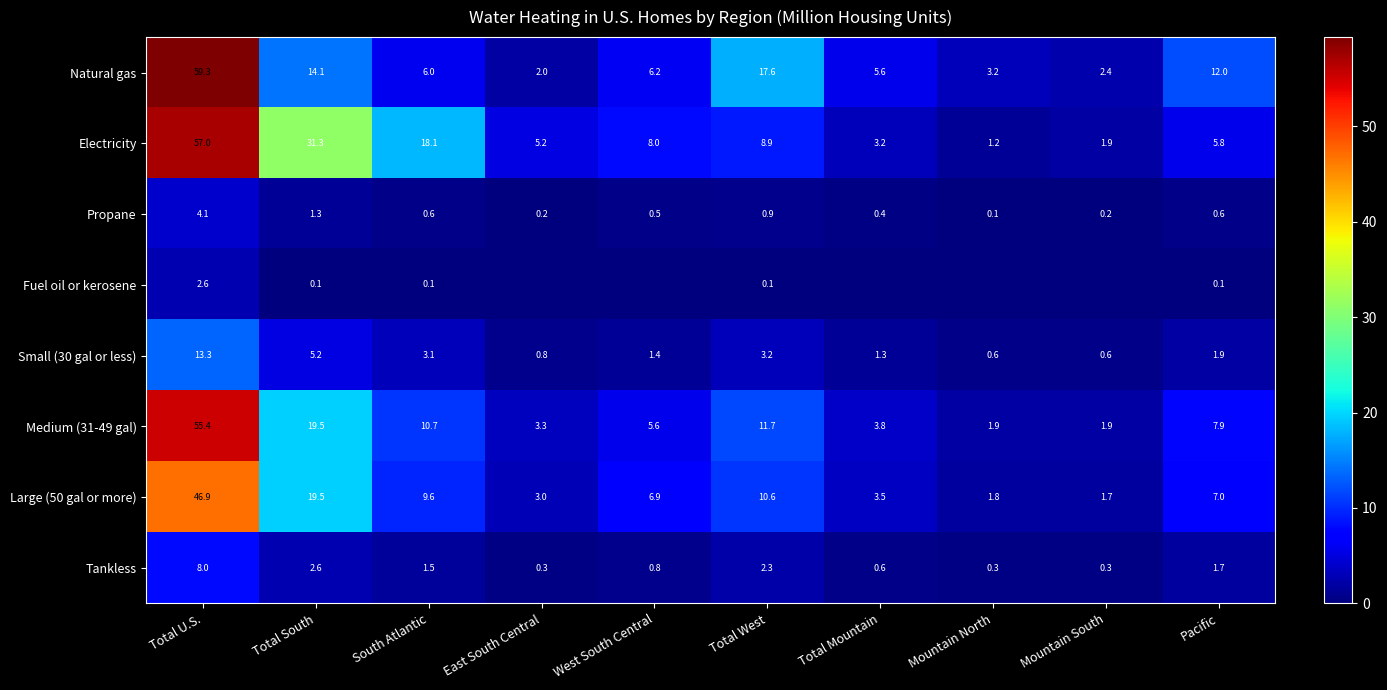

Rank the series at Total West from lowest to highest value.

Fuel oil or kerosene, Propane, Tankless, Small (30 gal or less), Electricity, Large (50 gal or more), Medium (31-49 gal), Natural gas